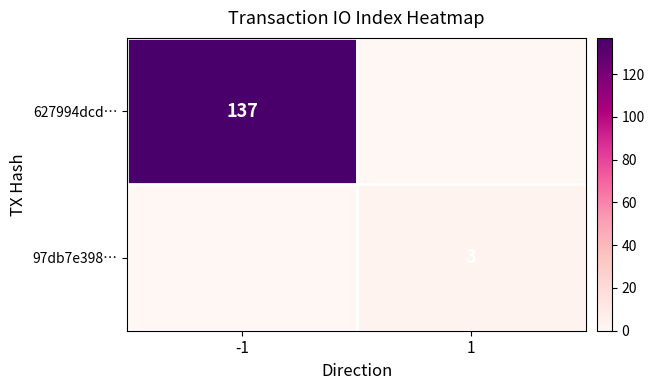

The value of 627994dcd… at -1 is 137. True or false?

True